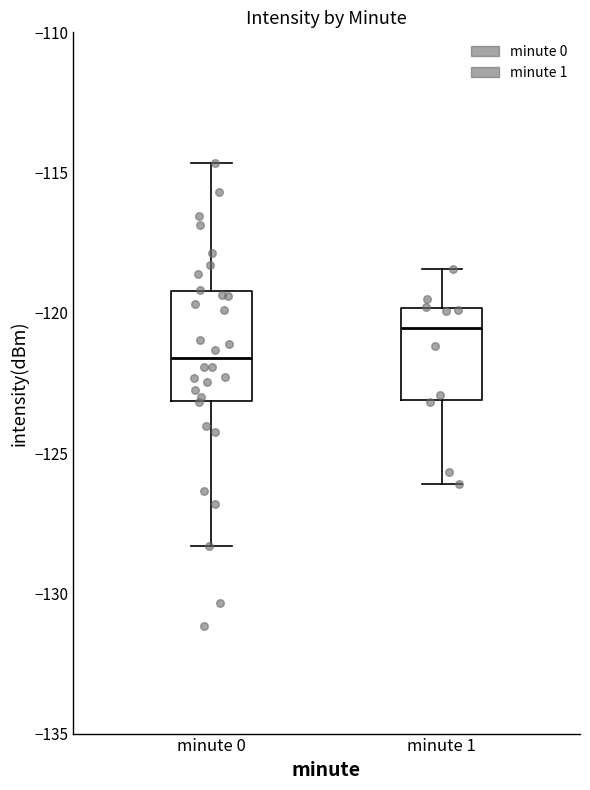

Reading left to right, transcribe this box plot: for each box, give where its median line is, the range the box spans, and where its two whiskers end, as read against the y-axis. The values are not printed on the chart, so give them approximately, as read against the axis.

minute 0: median -121.5, box -123.0 to -119.0, whiskers -128.5 to -114.5
minute 1: median -120.5, box -123.0 to -120.0, whiskers -126.0 to -118.5